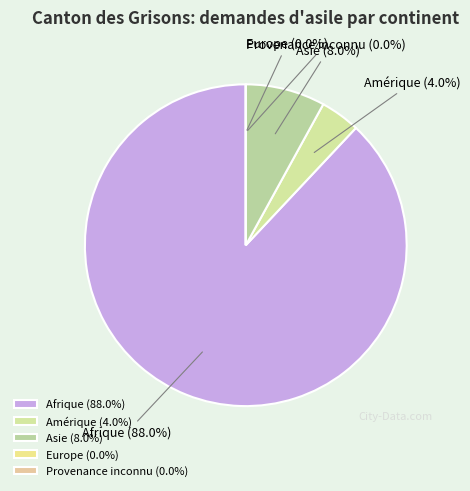

What is the majority slice?

Afrique